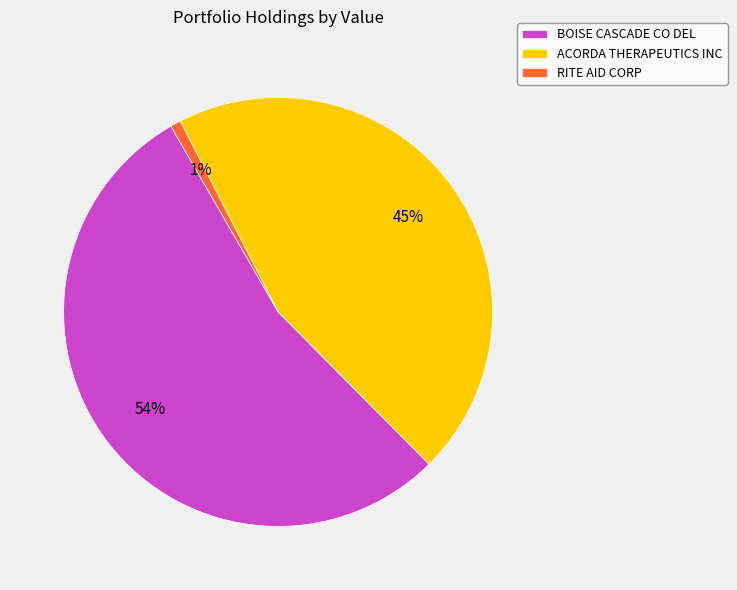

What percentage is the BOISE CASCADE CO DEL slice, to the nearest percent?

54%